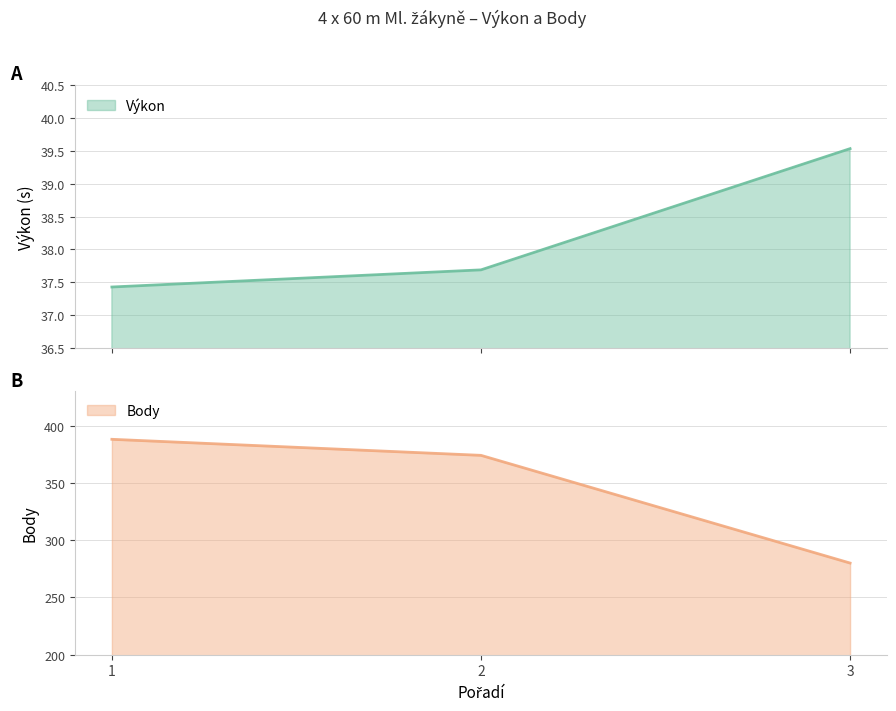

What is the value of the Body point at the 2nd from the left?

374.0